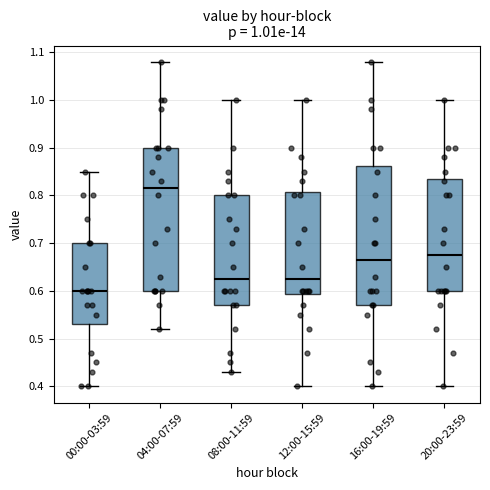

Which box has the highest median line?

04:00-07:59